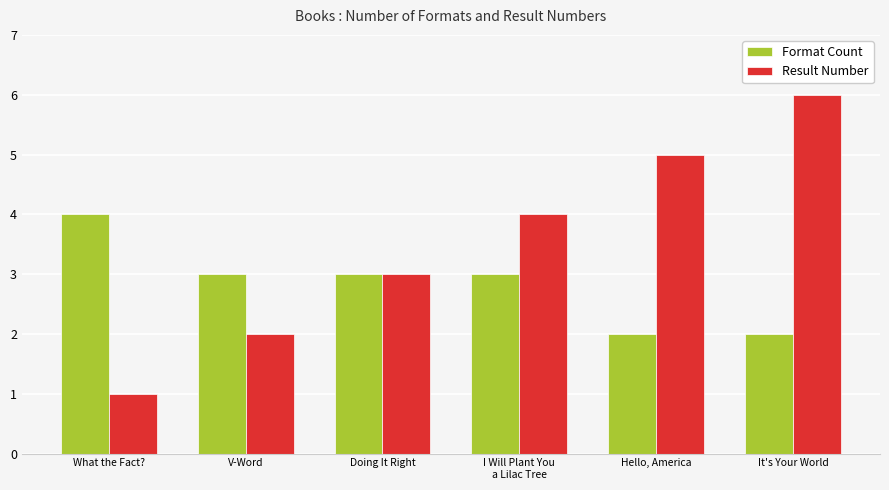

Reading right to left, extract all data points from this chart.

Format Count: 2	2	3	3	3	4
Result Number: 6	5	4	3	2	1